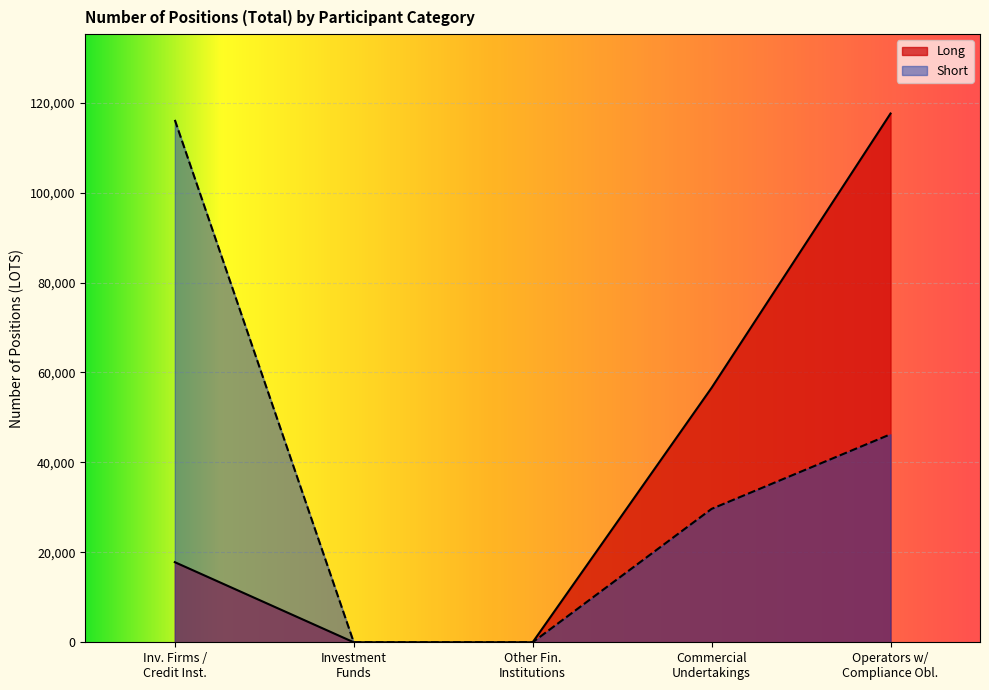

What is the label of the 4th point from the left?

Commercial Undertakings